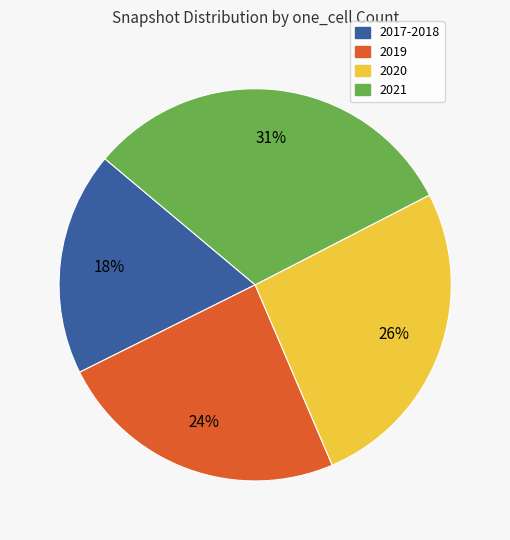

What is the smallest slice in the pie chart?

2017-2018